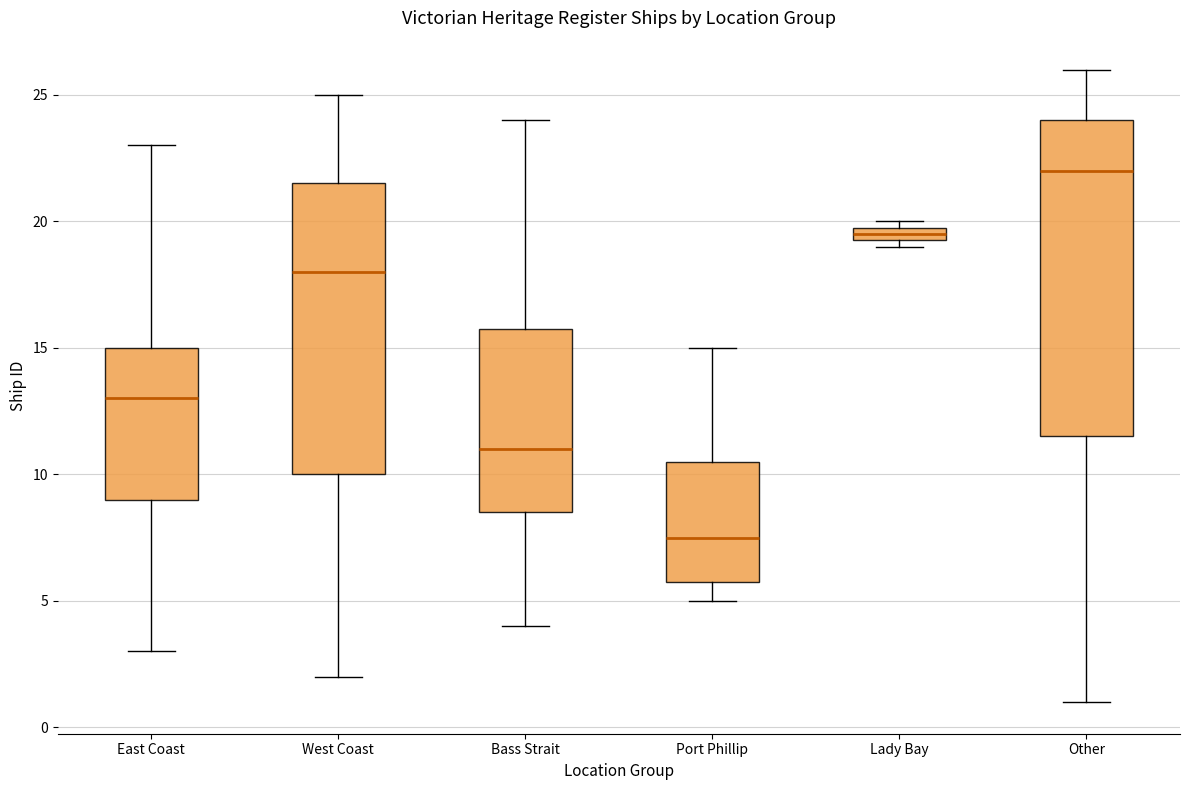

Where is the upper edge of the box for Lady Bay on the y-axis? The values are not printed on the chart, so give them approximately, as read against the axis.

20.0